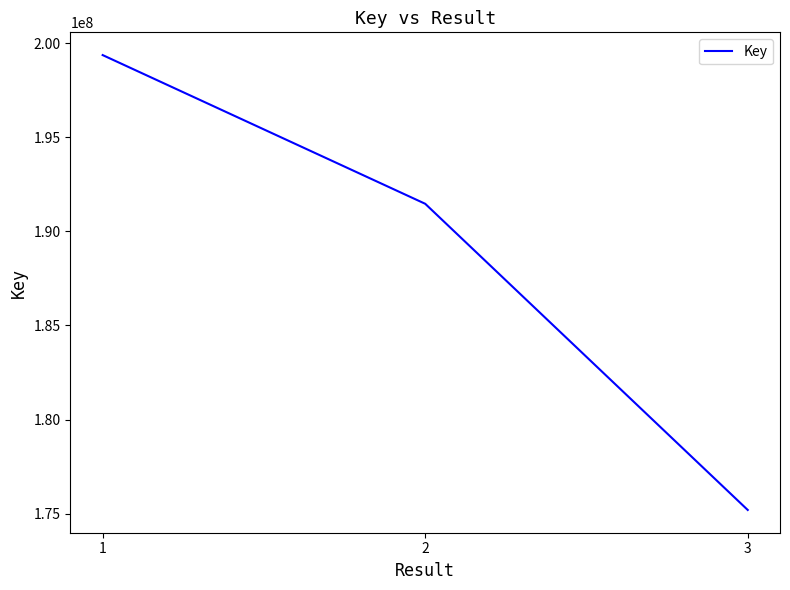

List the labels in order of value, largest first.

1, 2, 3